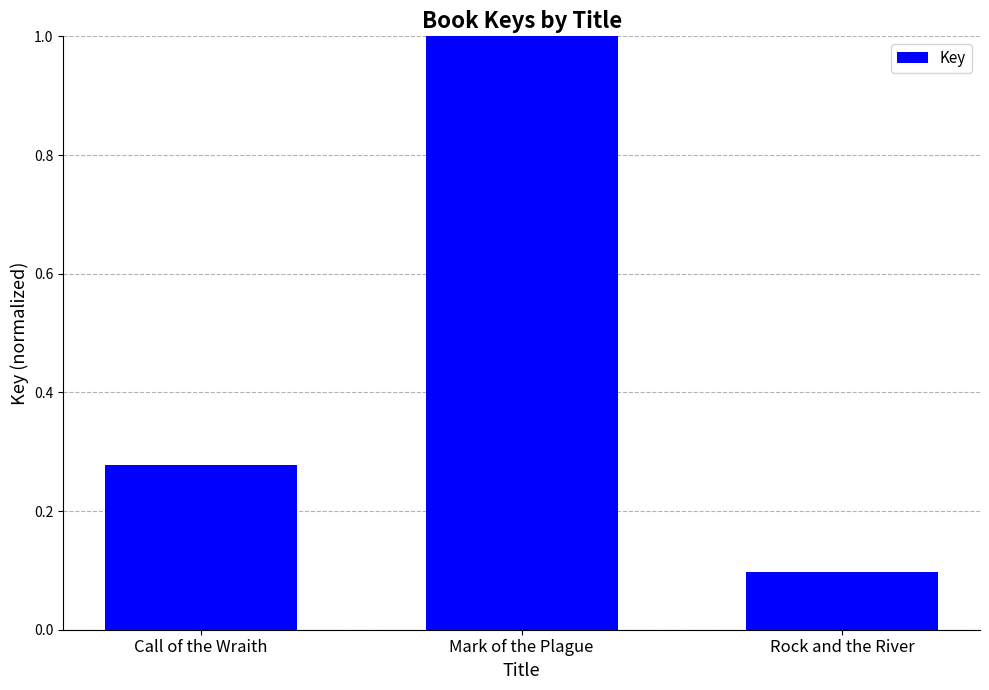

What is the average value?

0.5